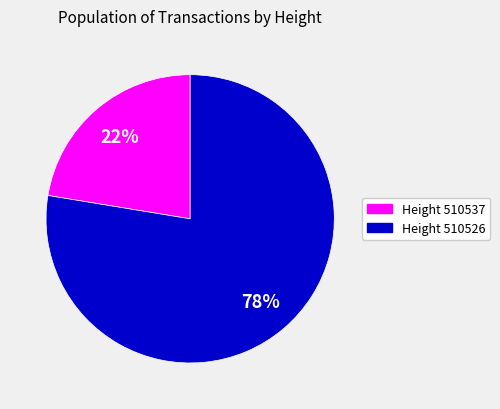

Is there any slice that represents more than half of the pie?

Yes